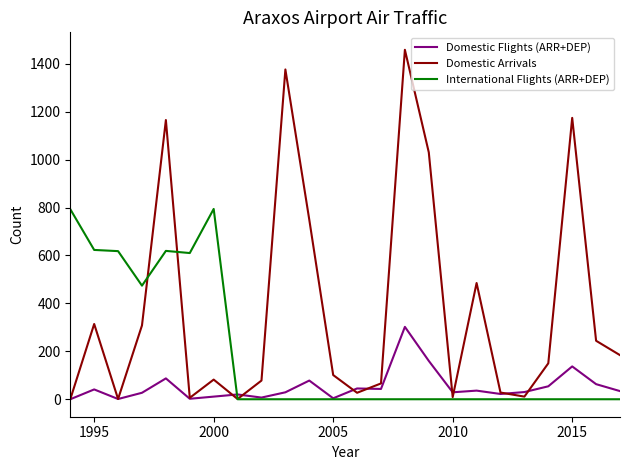

List the series in order of their peak value, highest first.

Domestic Arrivals, International Flights (ARR+DEP), Domestic Flights (ARR+DEP)